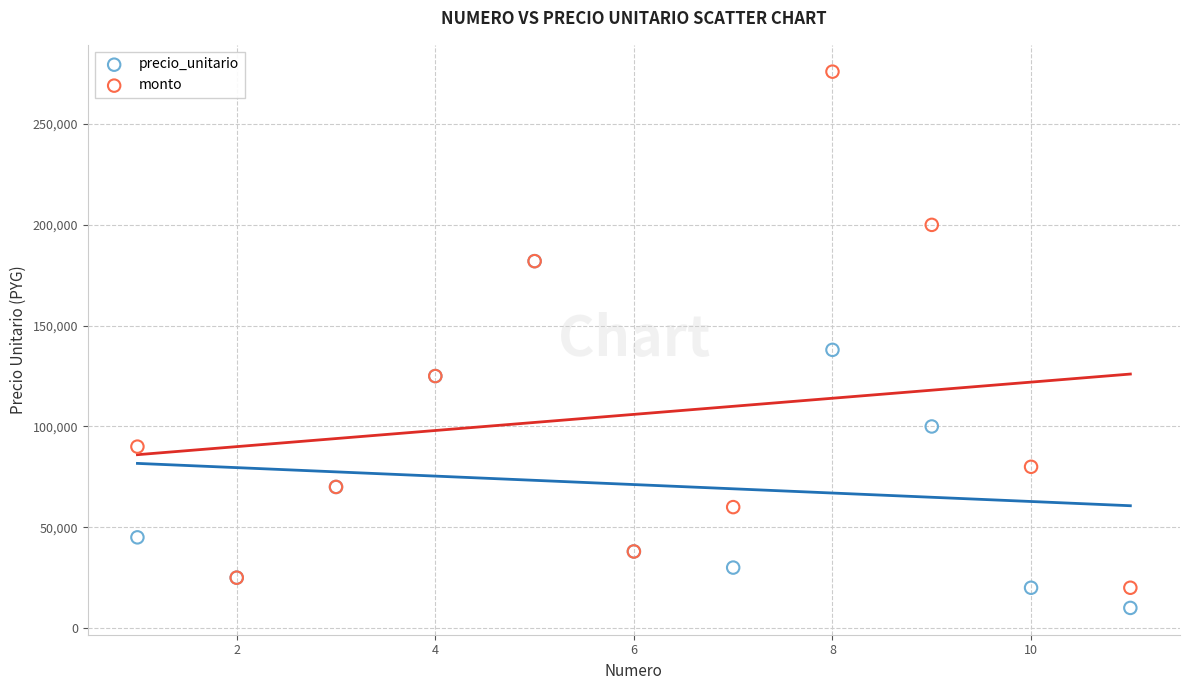

Across all series, what Y value is closest to 143000?

138000